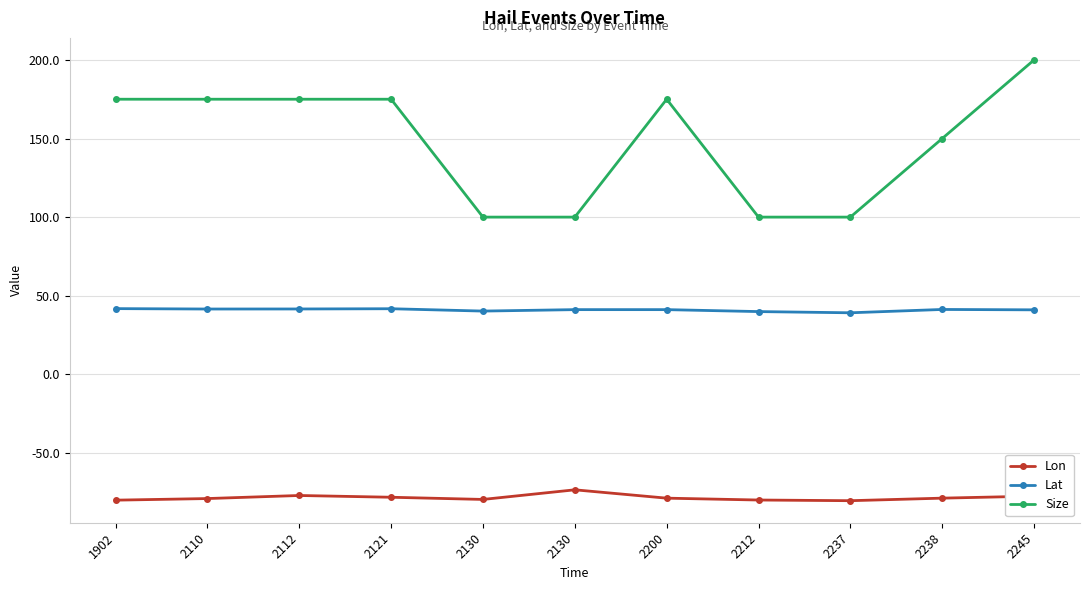

How many lines are shown in the chart?

3